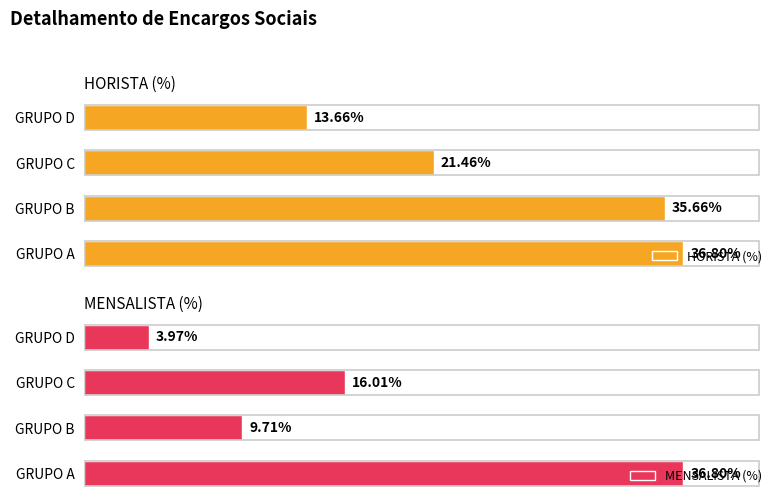

Is it true that HORISTA (%) equals 0.1 at GRUPO D?

False